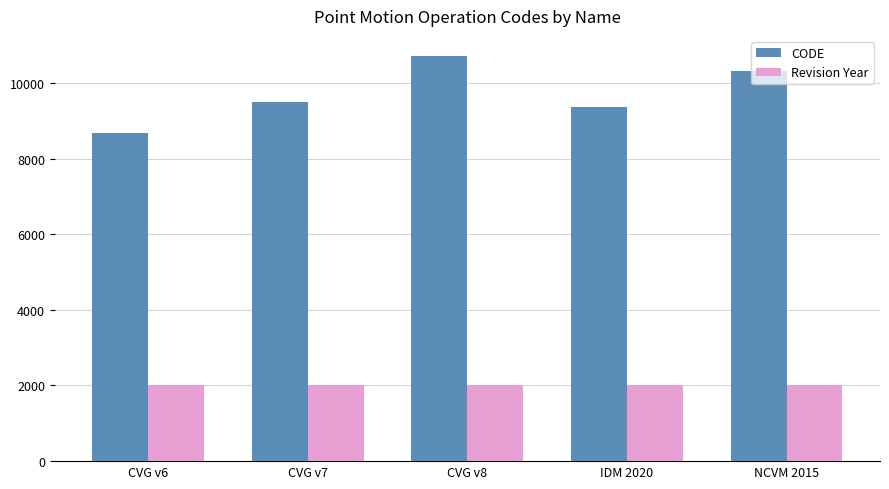

What is the difference between the maximum and second lowest values in the CODE series?

1332